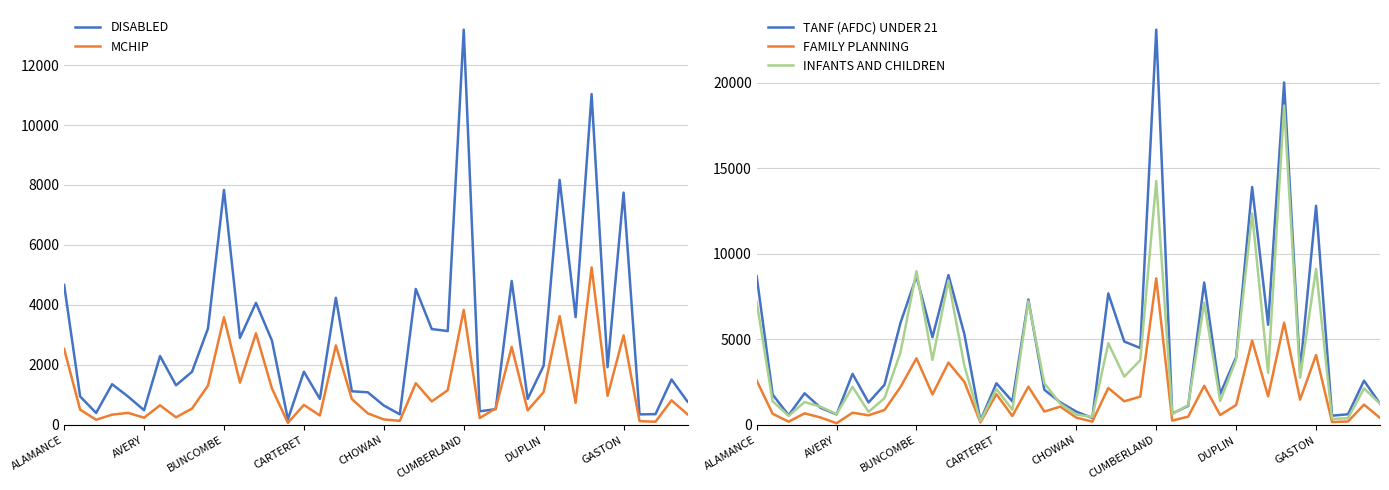

Rank the series by their maximum value, from lowest to highest.

MCHIP, FAMILY PLANNING, DISABLED, INFANTS AND CHILDREN, TANF (AFDC) UNDER 21